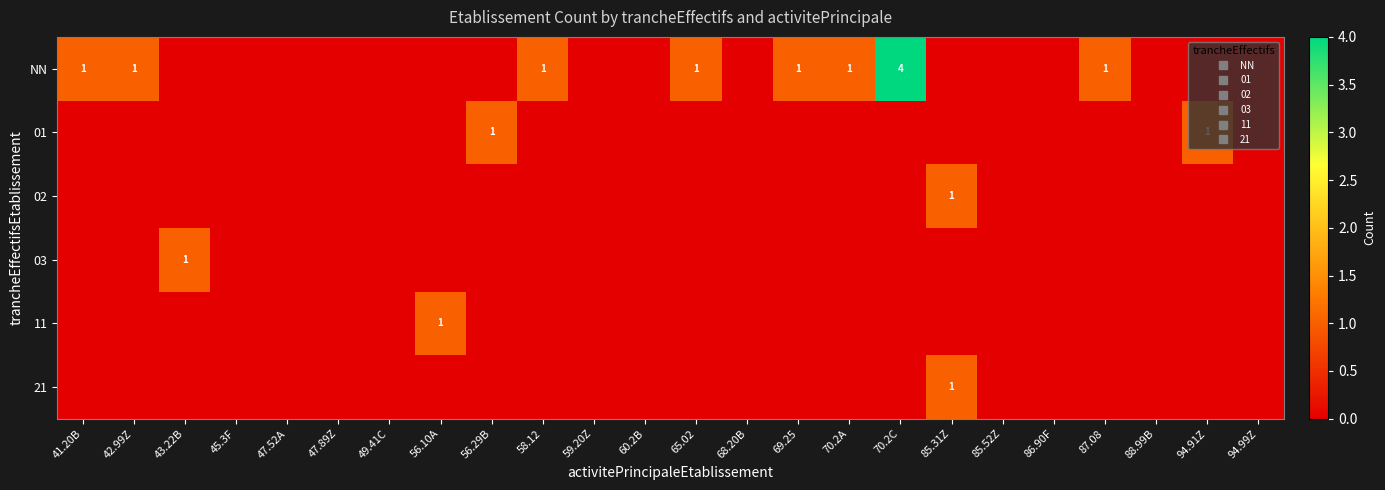

What is the spread (max minus min) of values at 85.31Z?

1